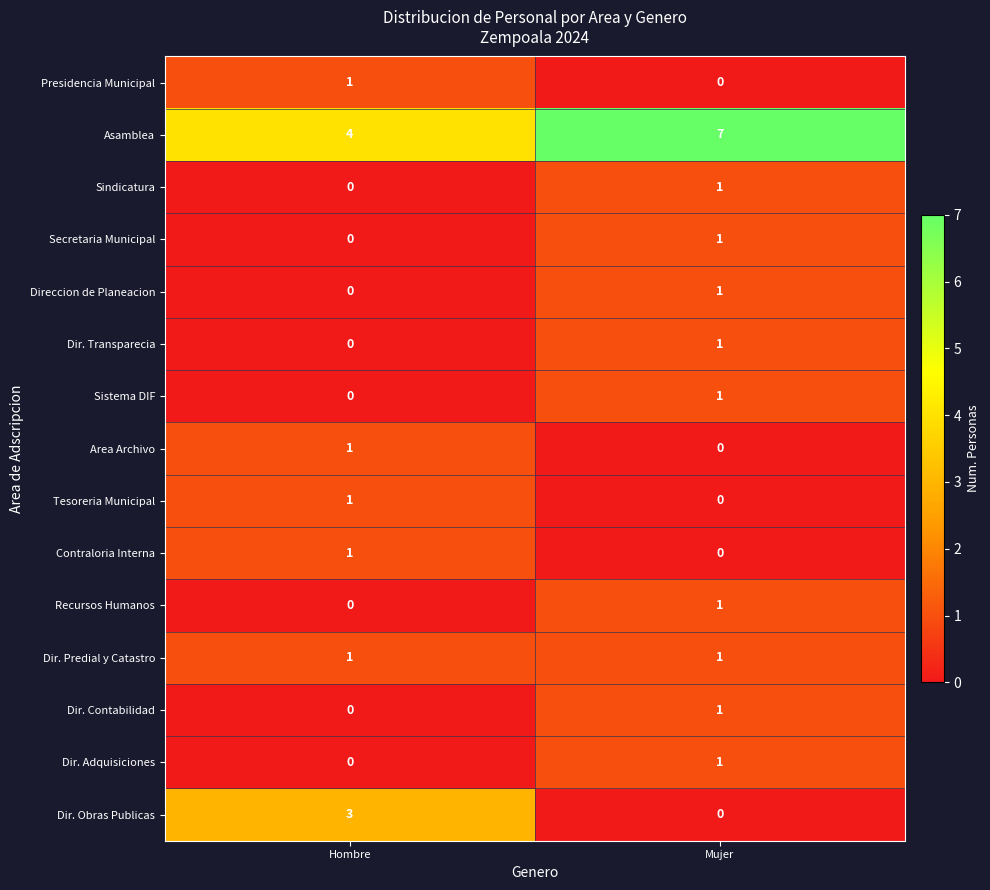

At how many categories does at least one series exceed 2?

2